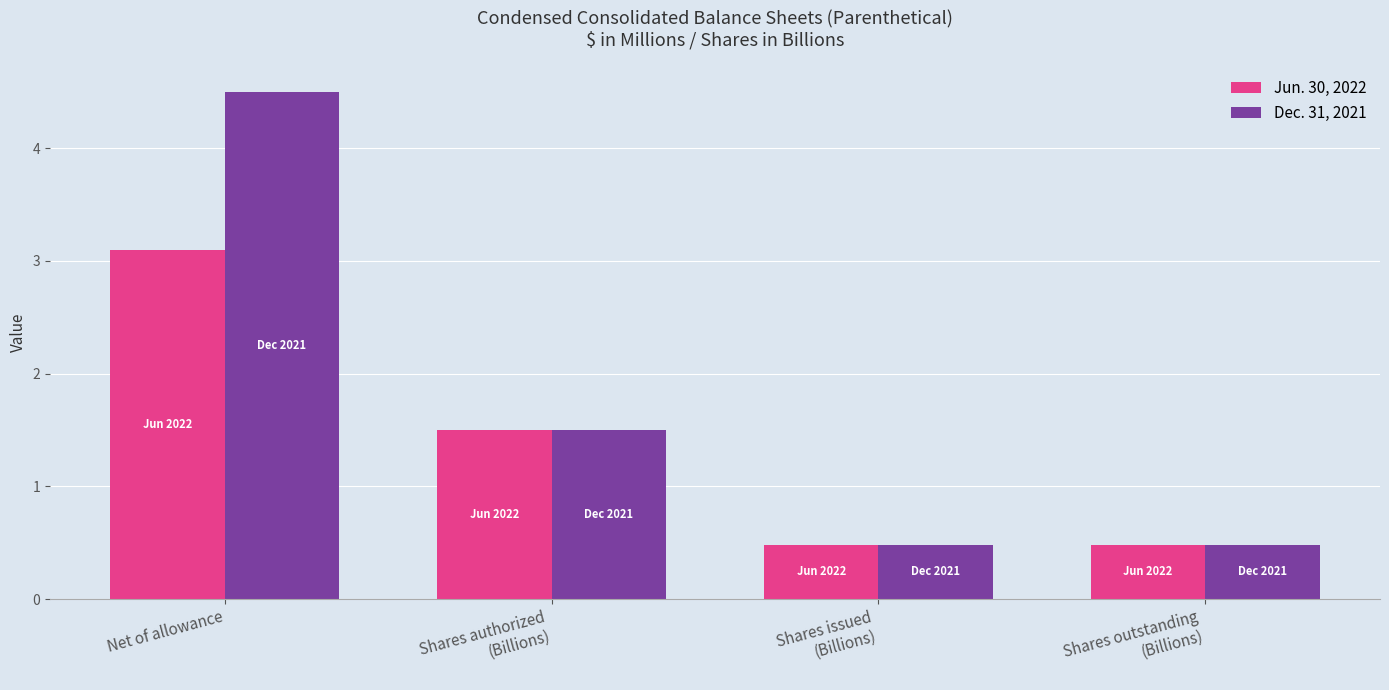

What value does the Dec. 31, 2021 series have at Shares issued
(Billions)?

0.5